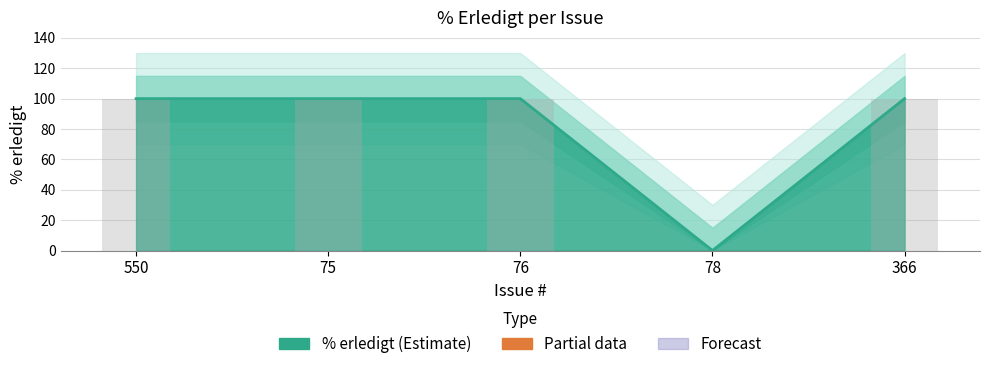

What is the total value across all series at 366?

200